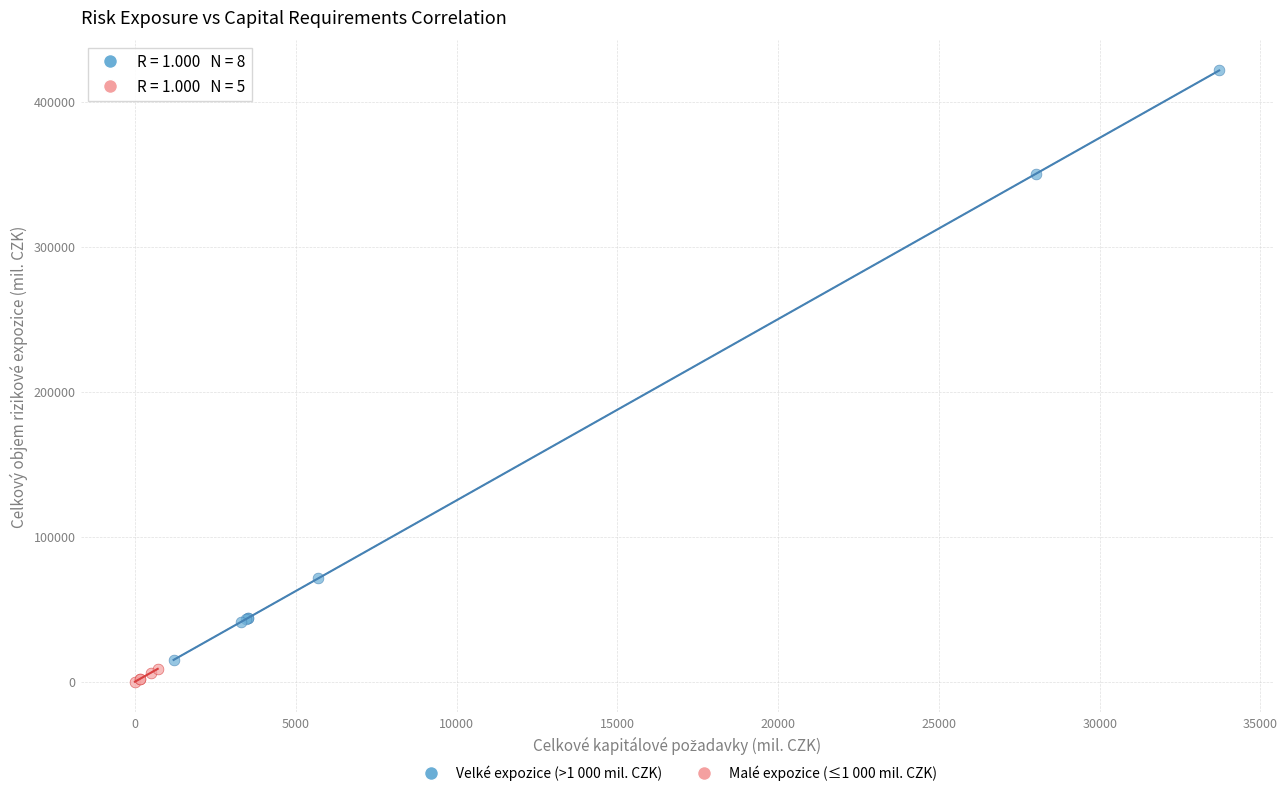

Which series has the largest Y range (max minus min)?

Velké expozice (>1 000 mil. CZK)